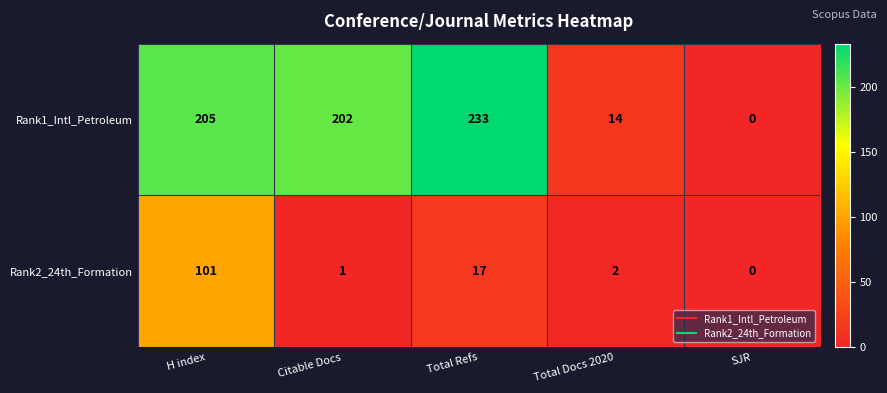

Reading left to right, extract all data points from this chart.

Rank1_Intl_Petroleum: 205	202	233	14	0
Rank2_24th_Formation: 101	1	17	2	0